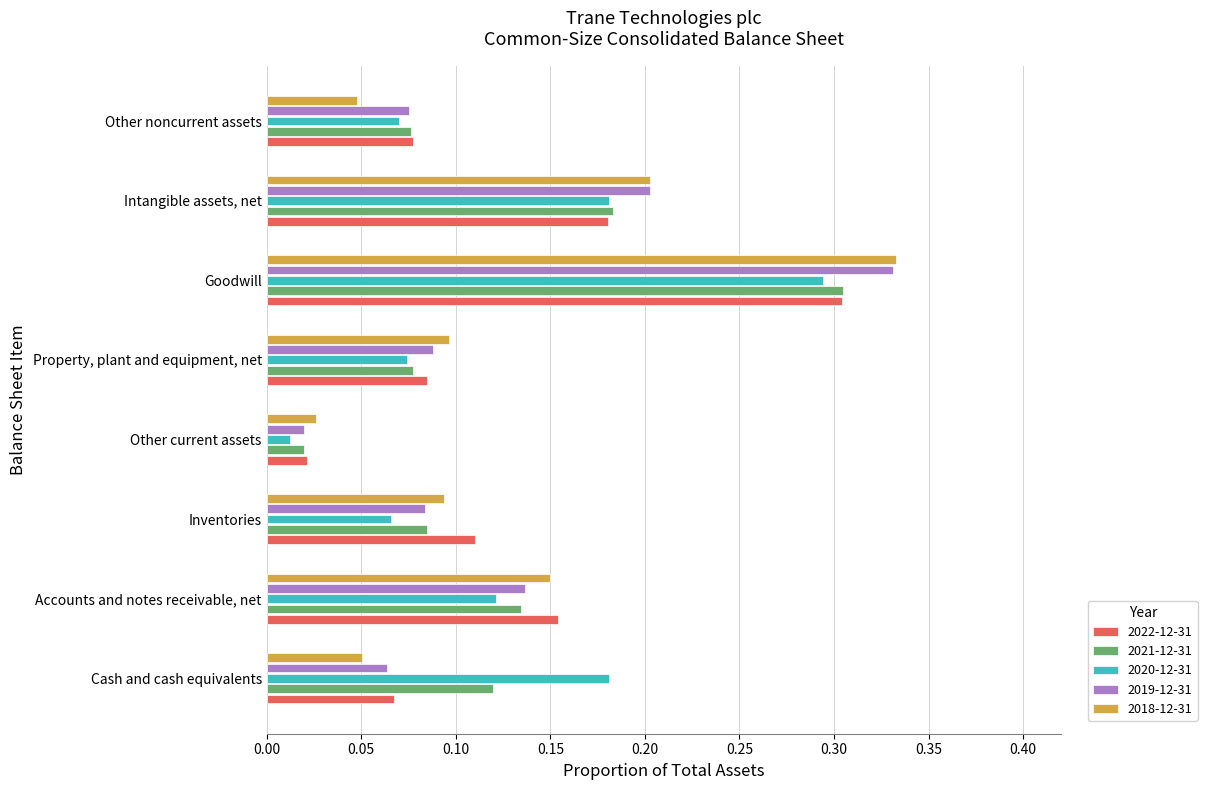

At which label is 2019-12-31 closest to 0?

Other current assets